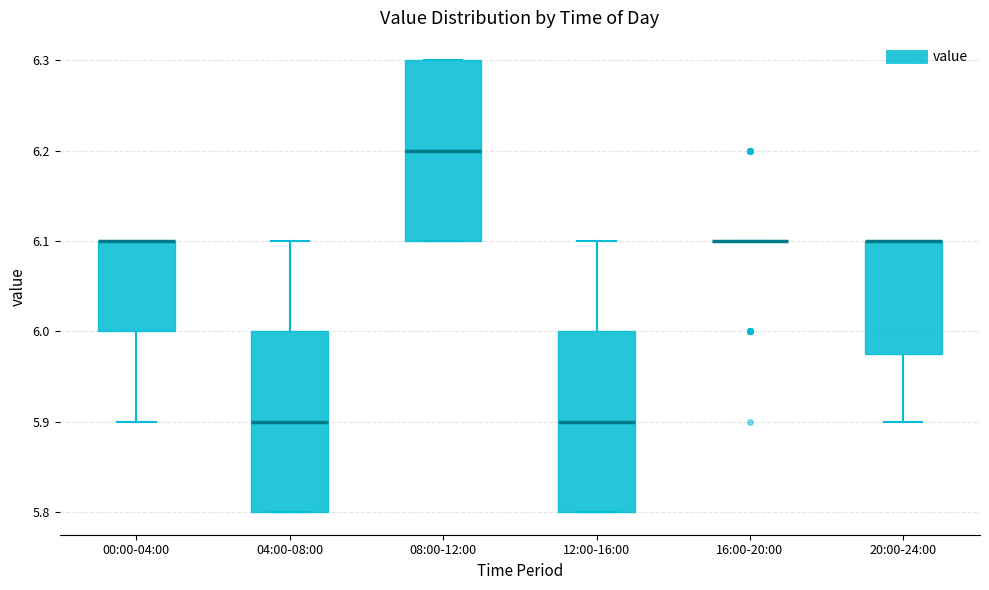

Where does the upper whisker of the box for 04:00-08:00 end on the y-axis? The values are not printed on the chart, so give them approximately, as read against the axis.

6.10